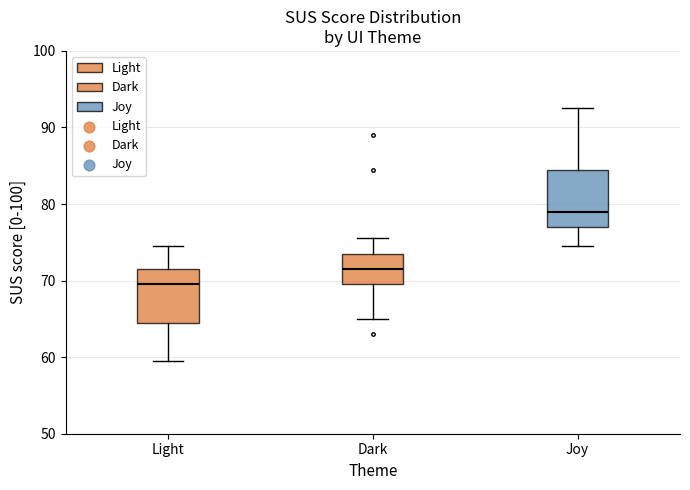

Which box has the highest median line?

Joy